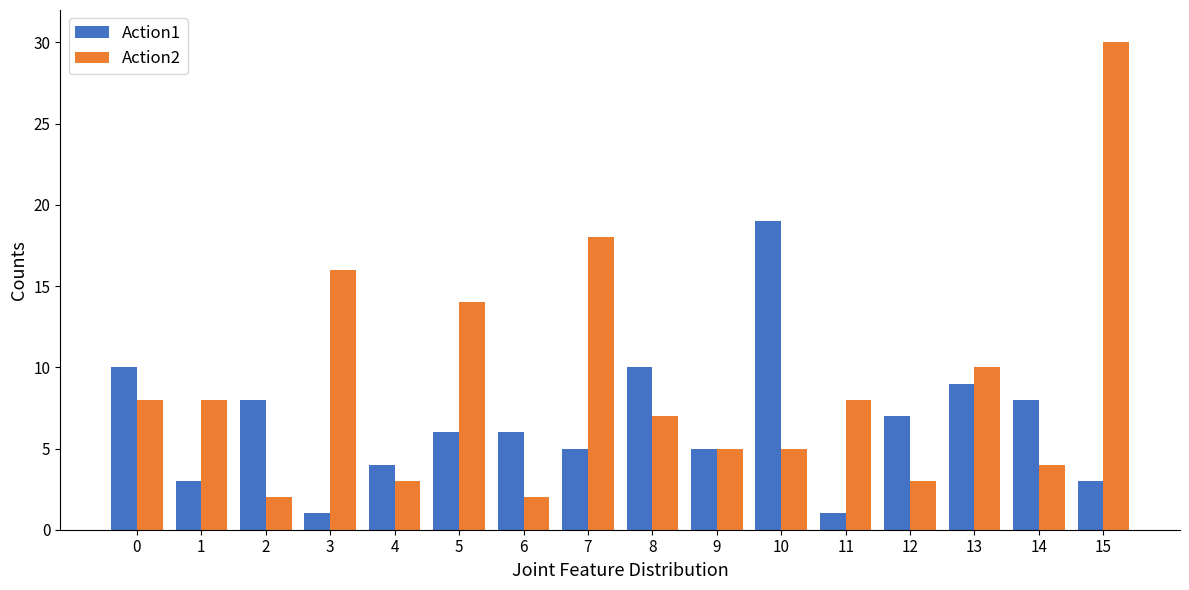

List the series in order of their overall mean, lowest first.

Action1, Action2